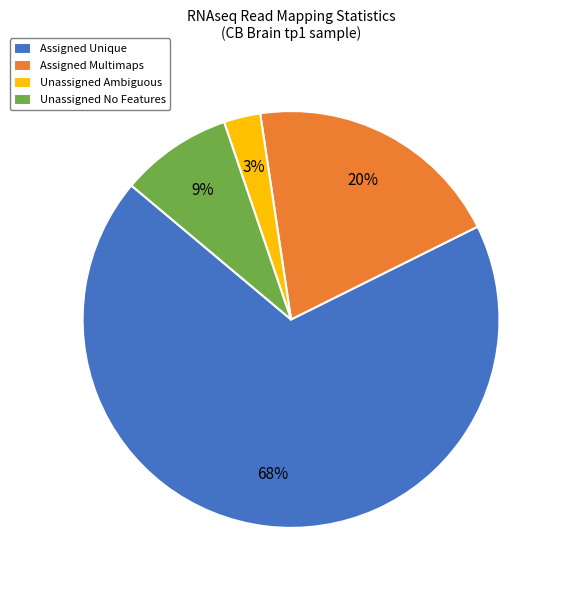

To the nearest percent, what is the average slice percentage?

25%